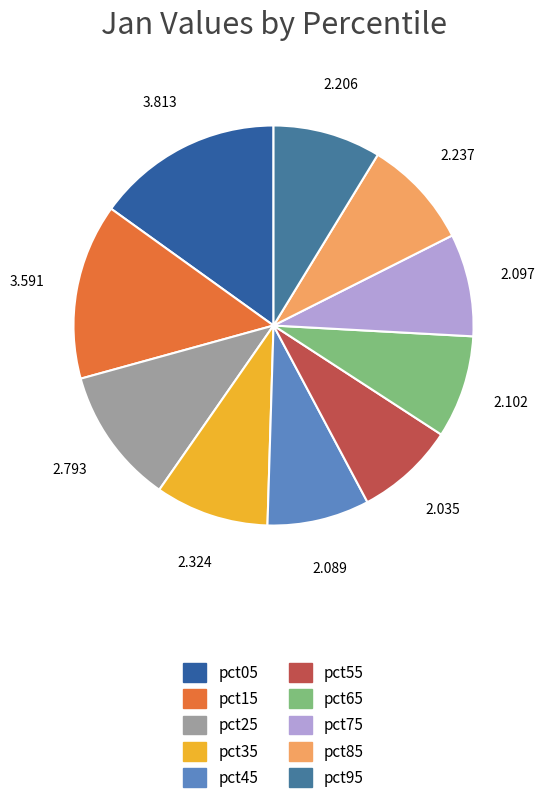

To the nearest percent, what portion does pct15 represent?

14%